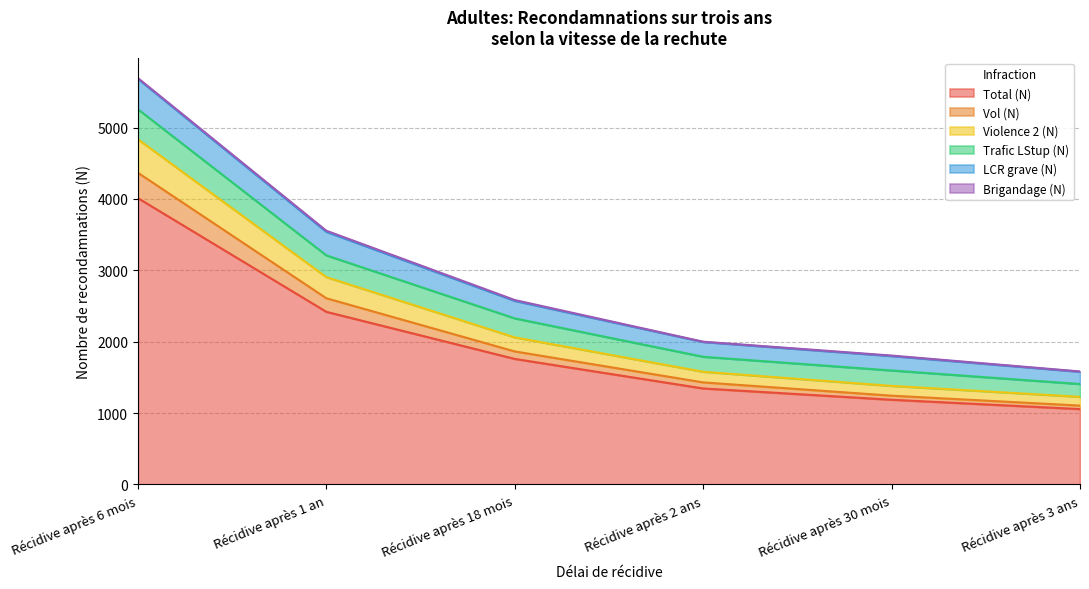

List the labels in order of Total (N) value, smallest first.

Récidive après 3 ans, Récidive après 30 mois, Récidive après 2 ans, Récidive après 18 mois, Récidive après 1 an, Récidive après 6 mois